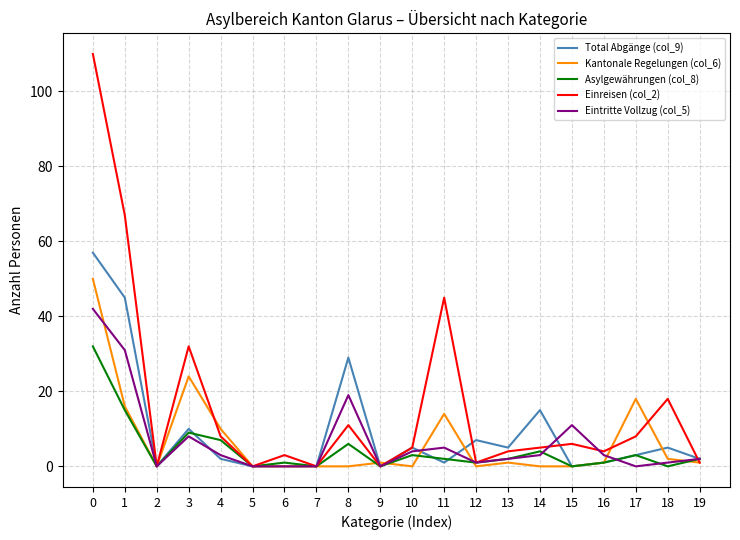

How many interior local peaks does the Asylgewährungen (col_8) series have?

6